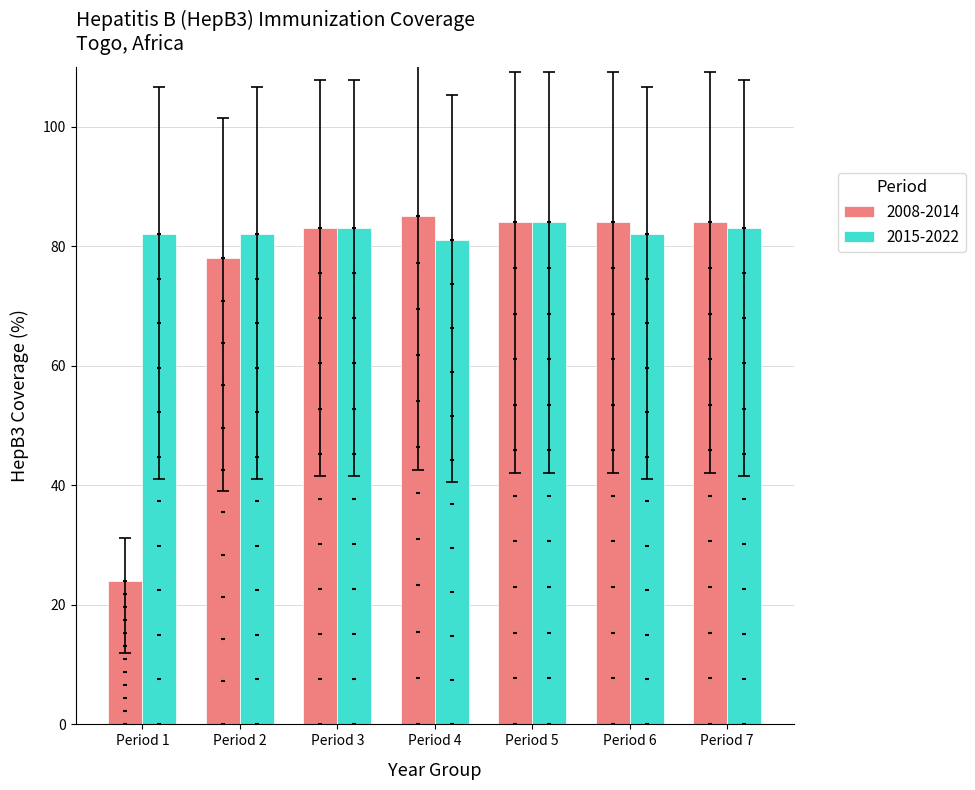

What is the average value of the 2015-2022 series?

82